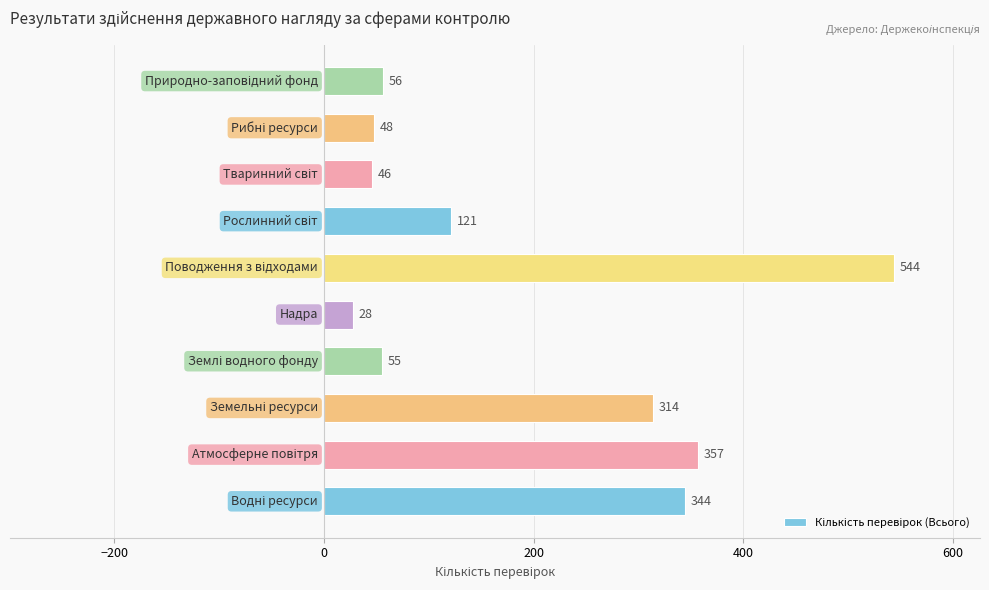

What is the average value?

191